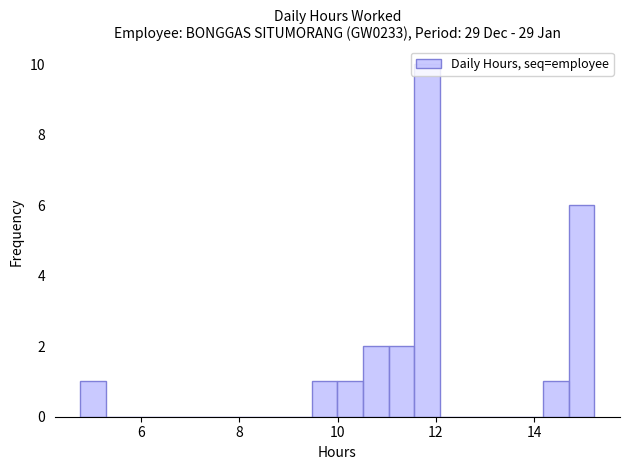

Read against the x-axis, roughly where is the centre of the tallest bar?

11.8